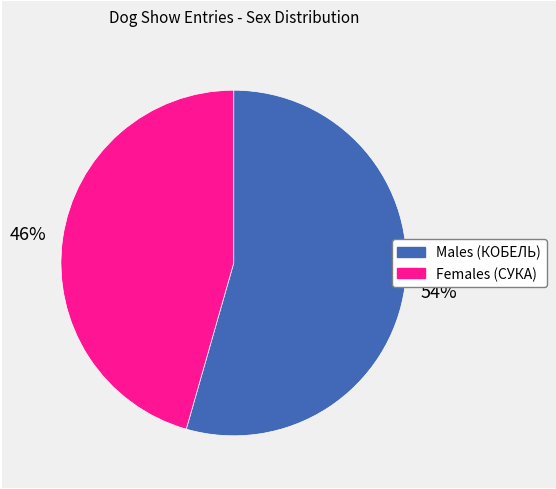

Is there a majority slice in this chart?

Yes